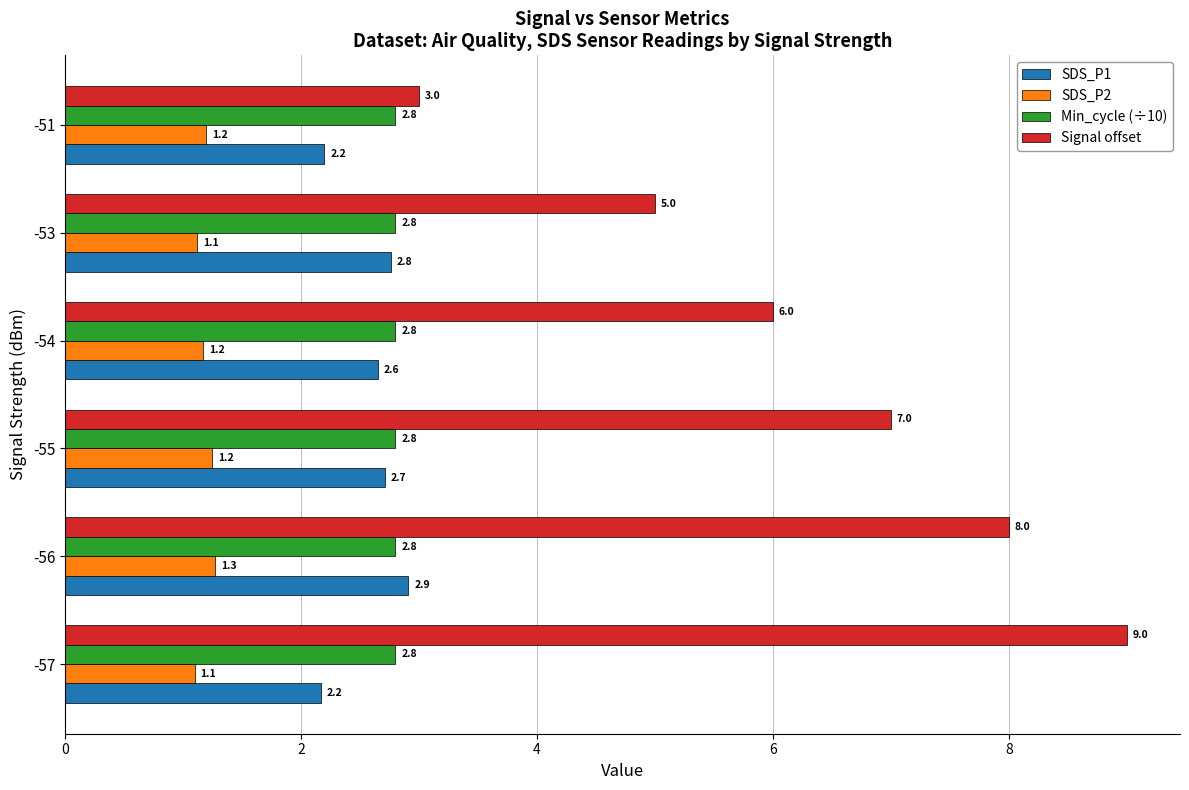

List the series in order of their peak value, highest first.

Signal offset, SDS_P1, Min_cycle (÷10), SDS_P2